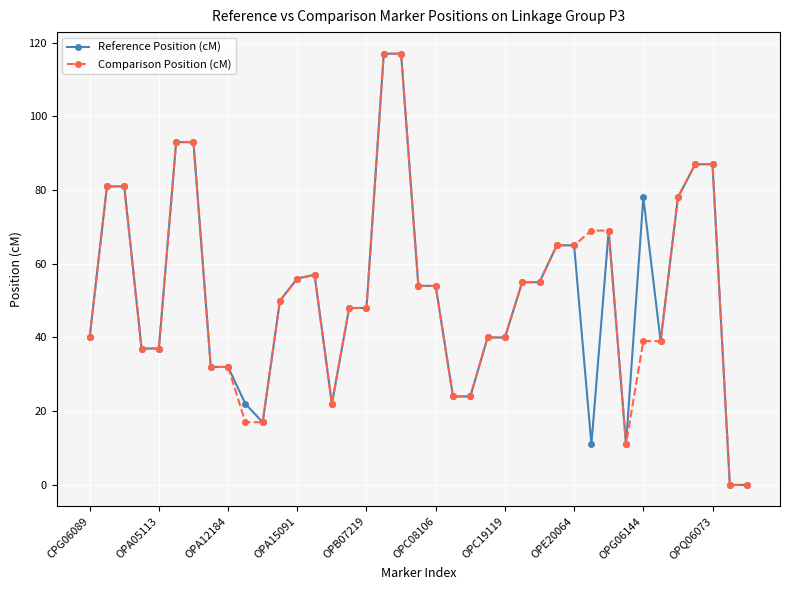

What is the greatest value displayed?

117